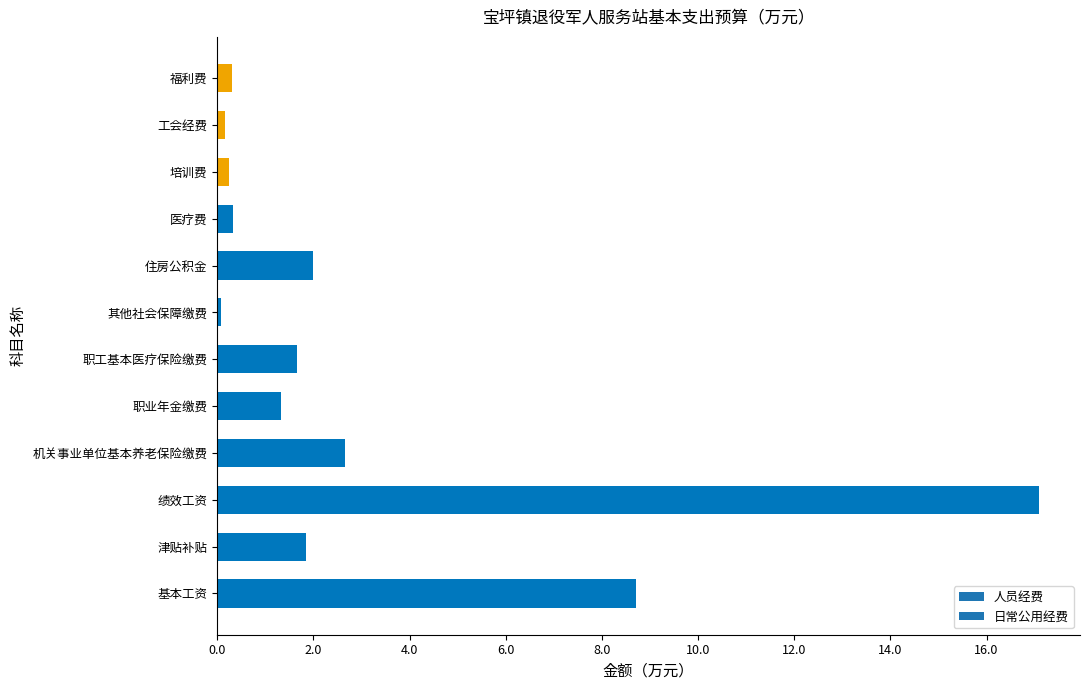

What is the change in value from 基本工资 to 工会经费?

-8.5